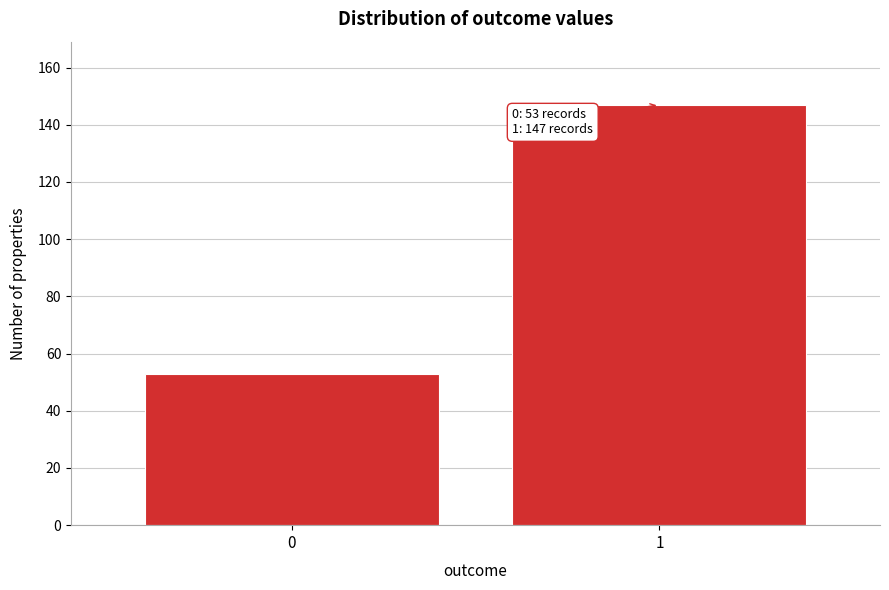

Reading left to right, what are all the values shown in this chart?

53	147